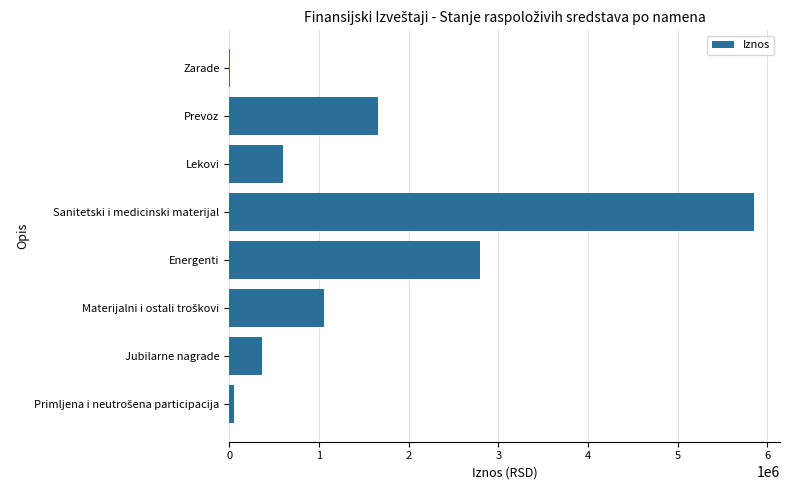

True or false: the data shows 599167.9 at Lekovi.

True